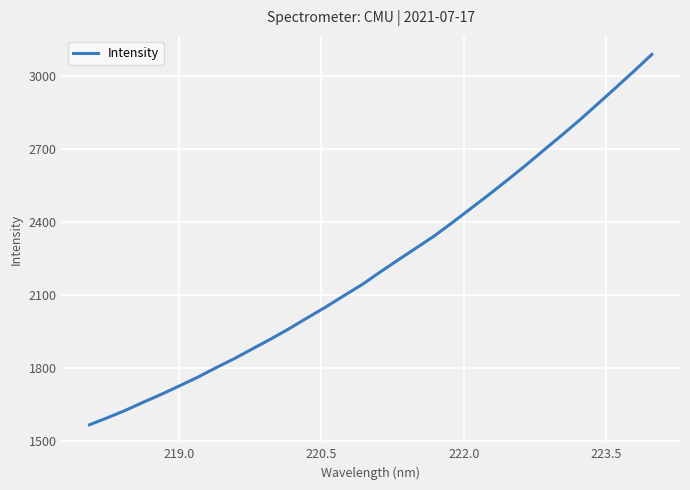

What is the minimum value shown in the chart?

1565.0